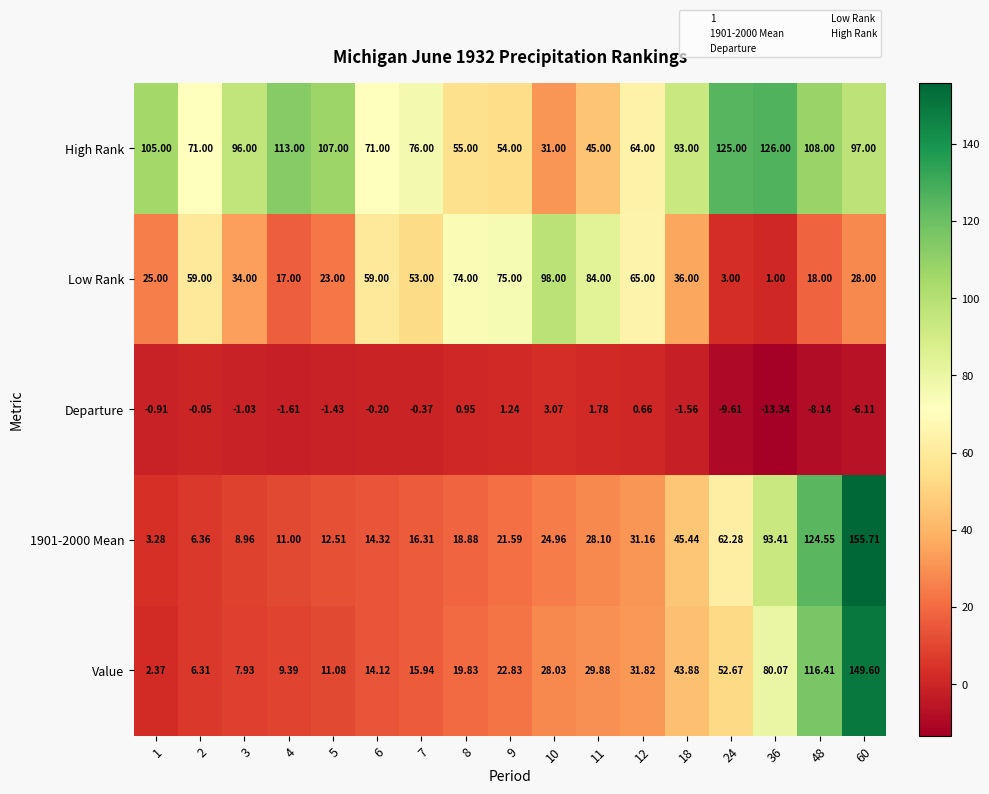

Which series has the largest total across all categories?

High Rank